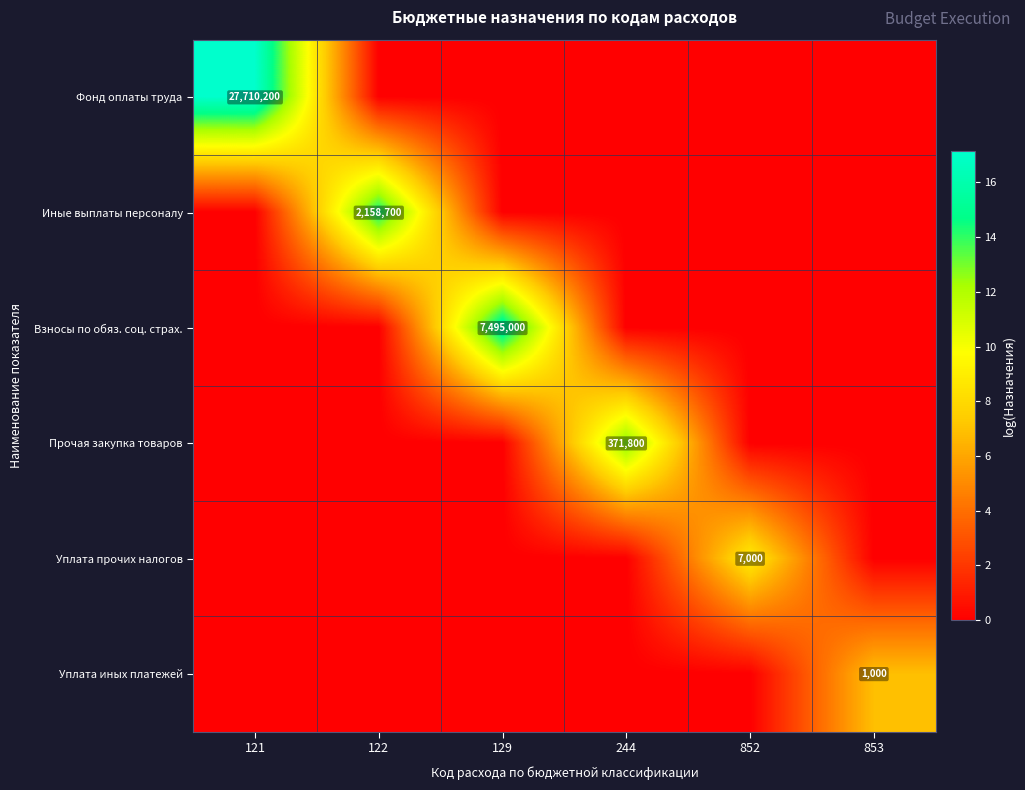

What is the difference between the highest and lowest values at 852?

8.9